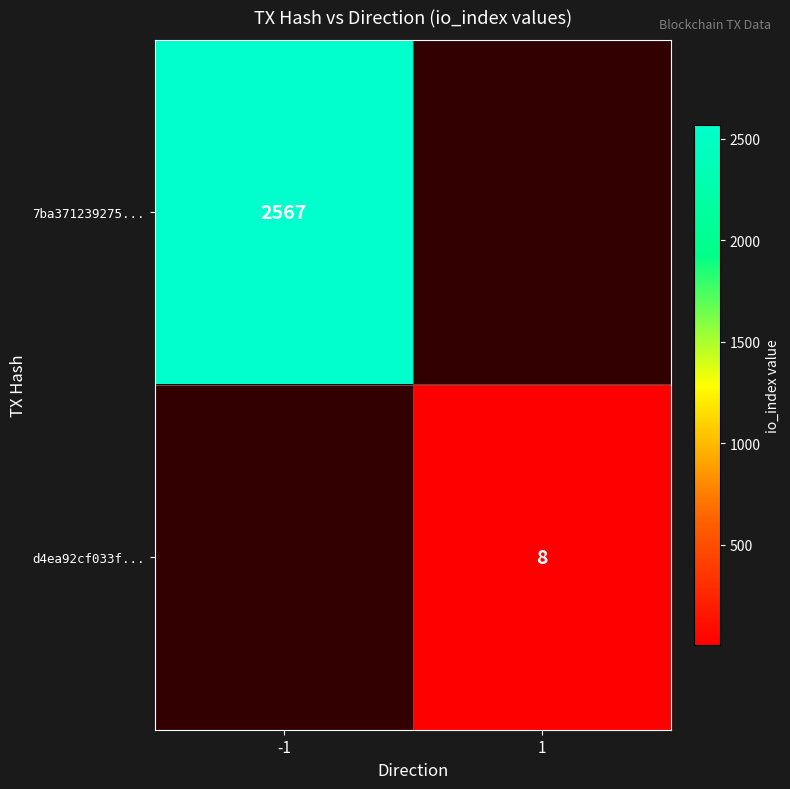

At which category does the chart reach its minimum across all series?

1